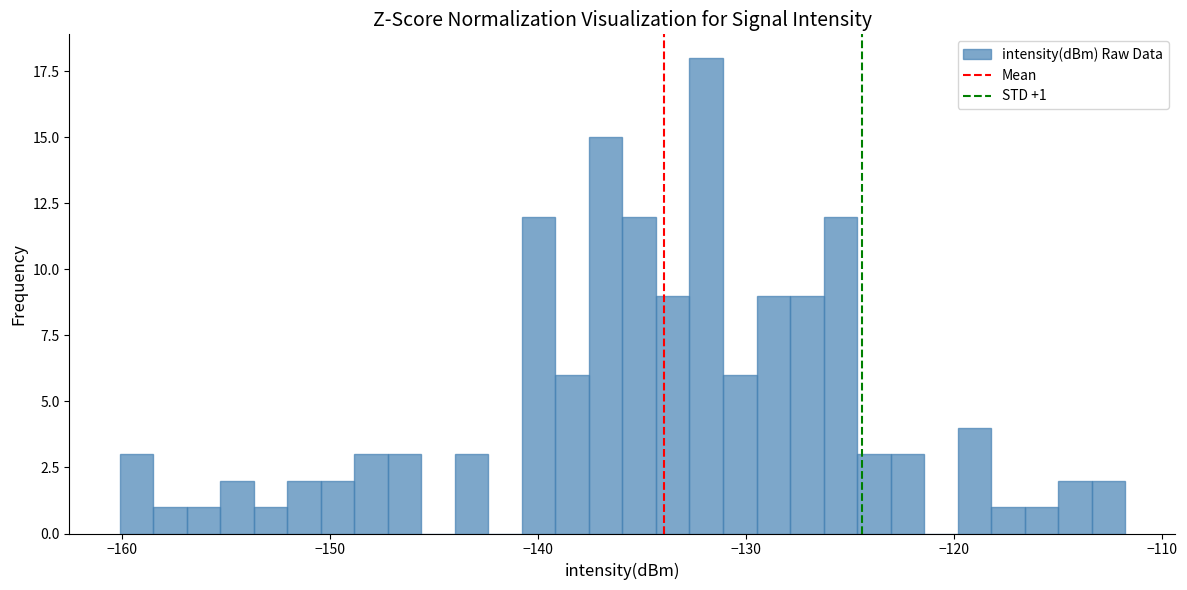

Read against the x-axis, roughly where is the centre of the tallest bar?

-132